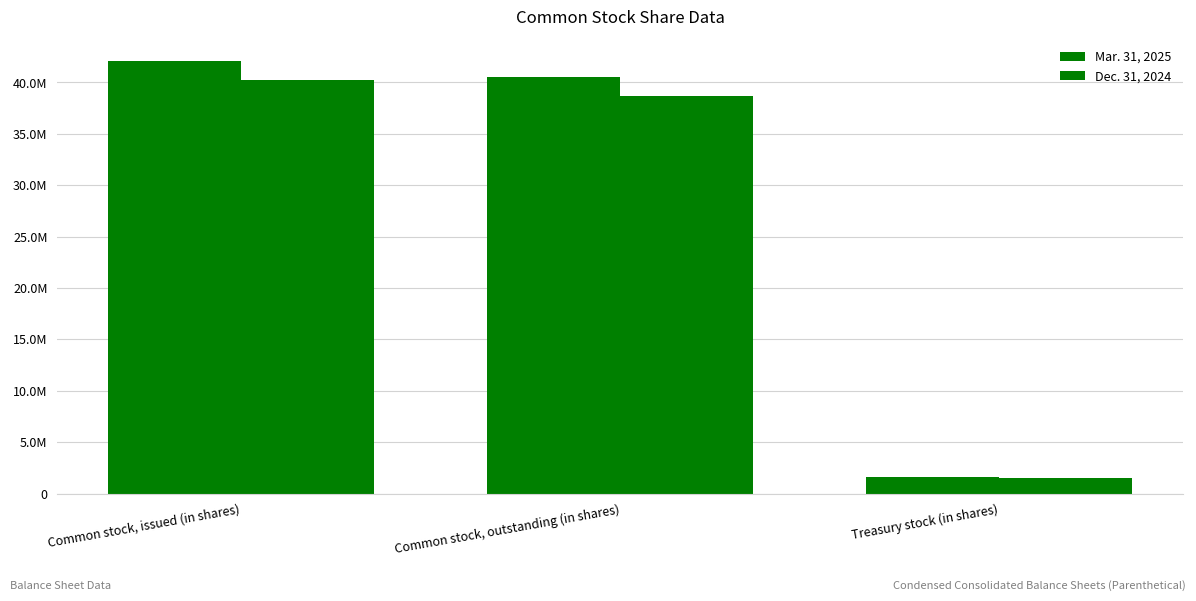

Are the bars grouped side by side (vs. stacked)?

Yes